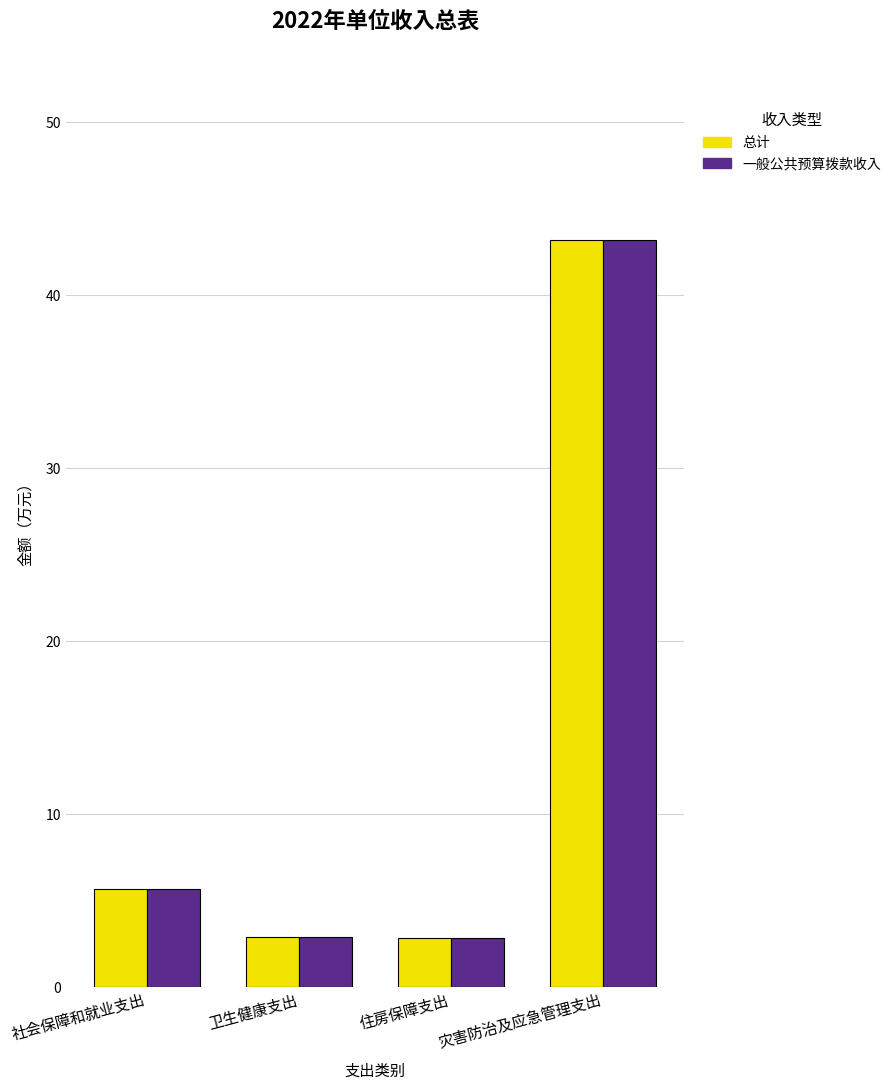

What is the maximum value shown in the chart?

43.2